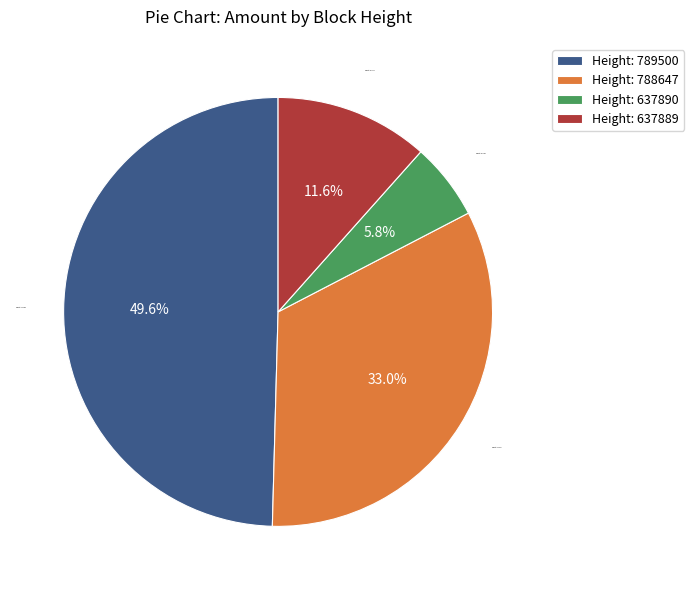

Which slice is the largest?

Height: 789500